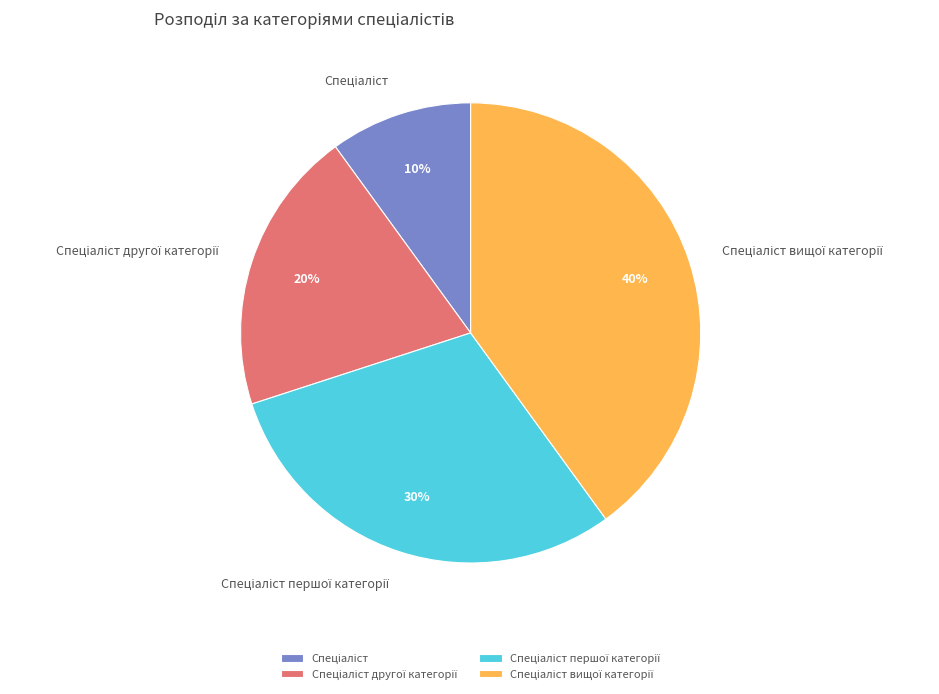

How many slices are in this pie chart?

4